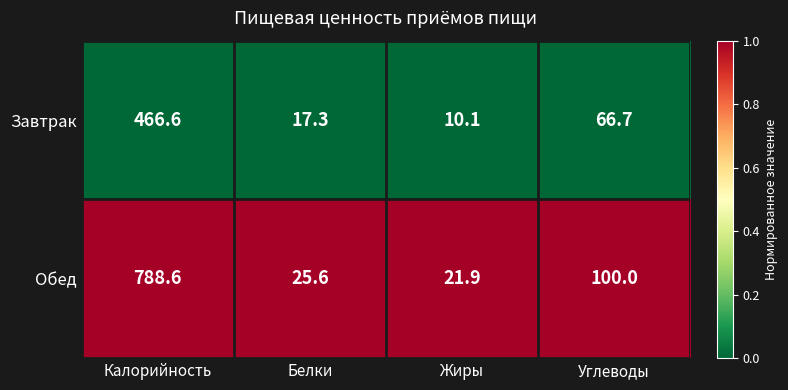

At Углеводы, list the series in order from smallest to largest.

Завтрак, Обед